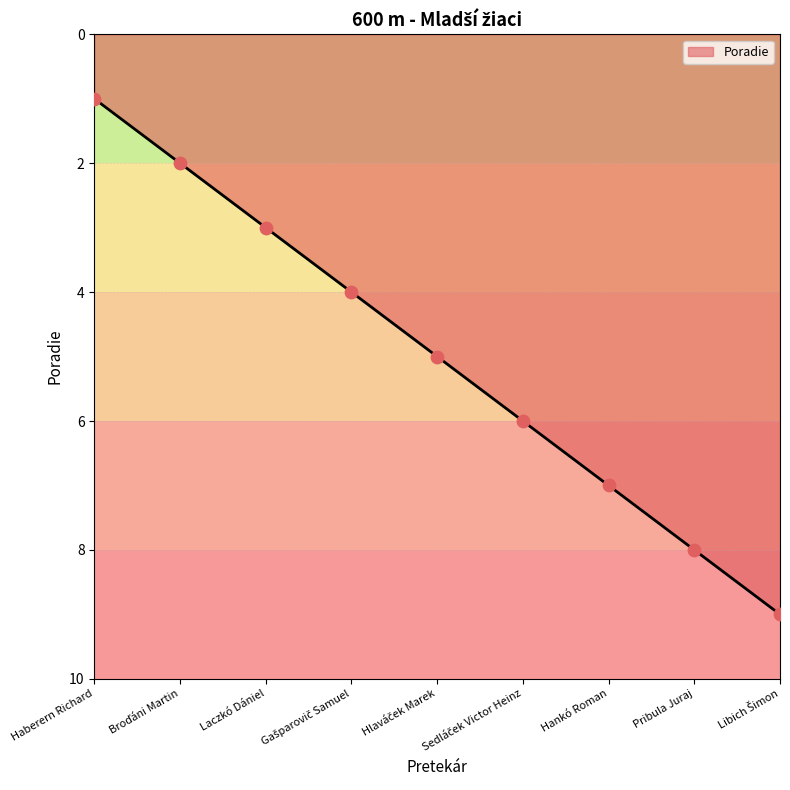

What is the maximum value shown in the chart?

9